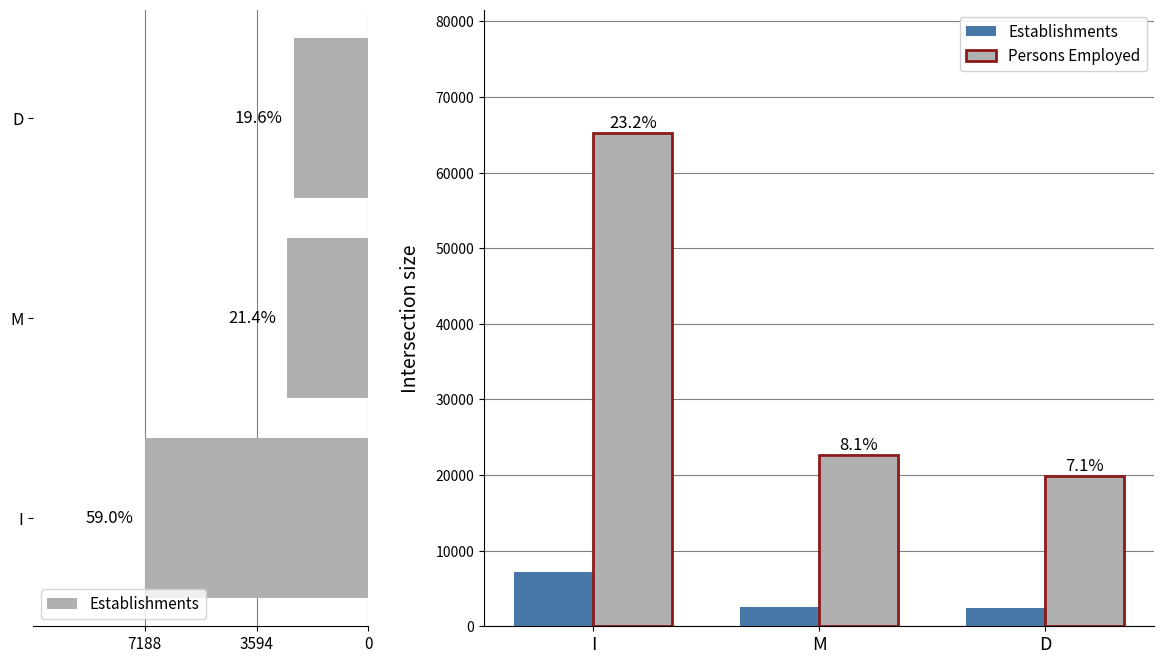

Reading right to left, what are all the values shown in this chart?

Establishments: 2394	2609	7188
Persons Employed: 19883	22667	65247